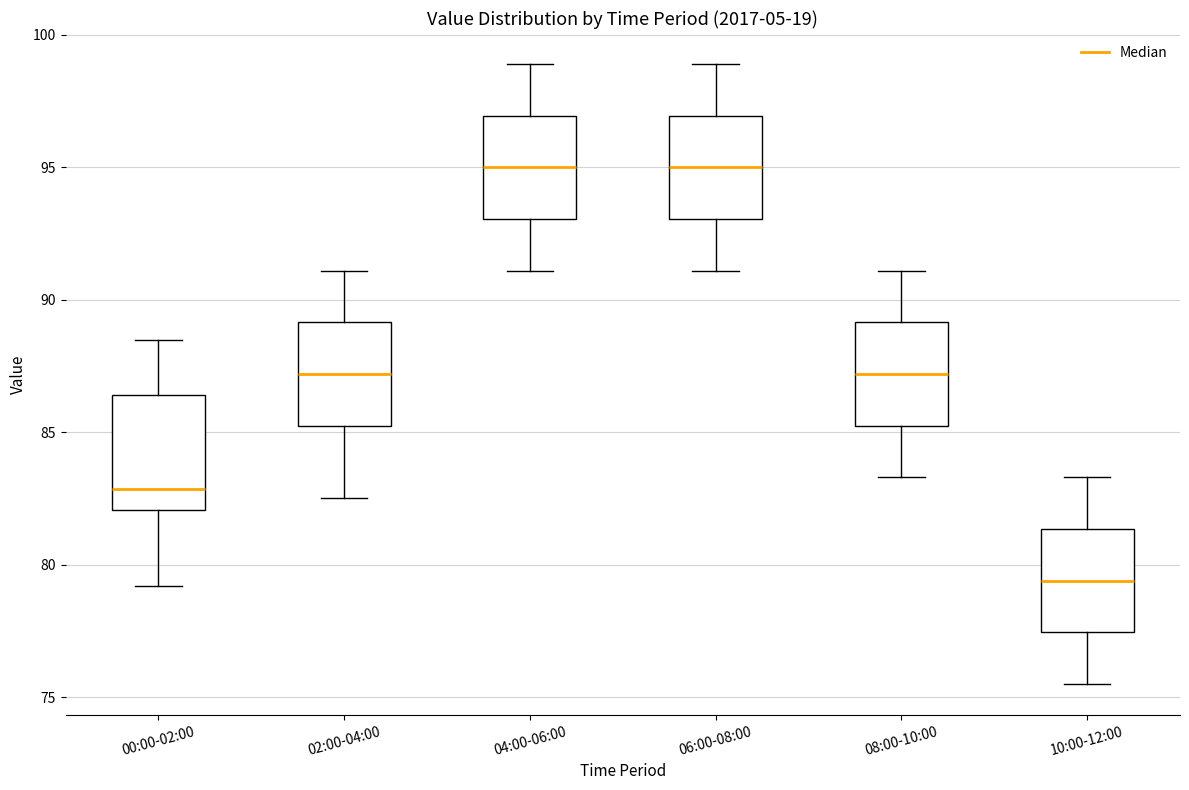

Which box's median line is the lowest?

10:00-12:00